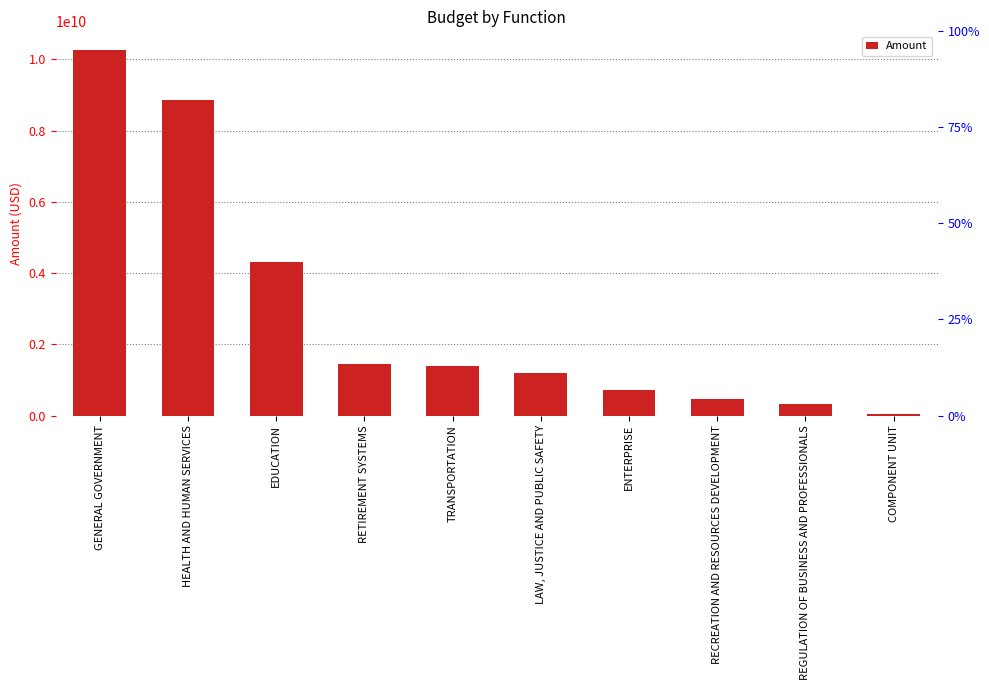

Which category has the highest value across all series?

GENERAL GOVERNMENT